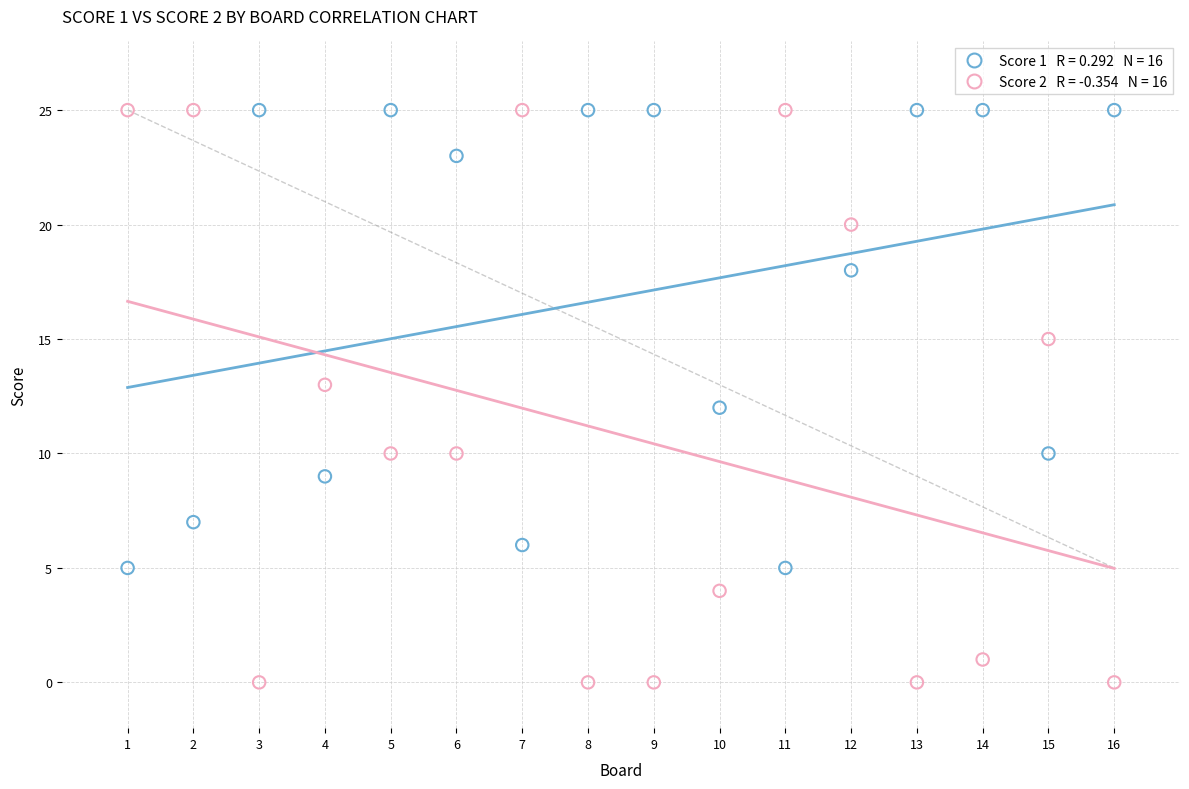

Across all data points, what is the range of Y values (max minus min)?

25